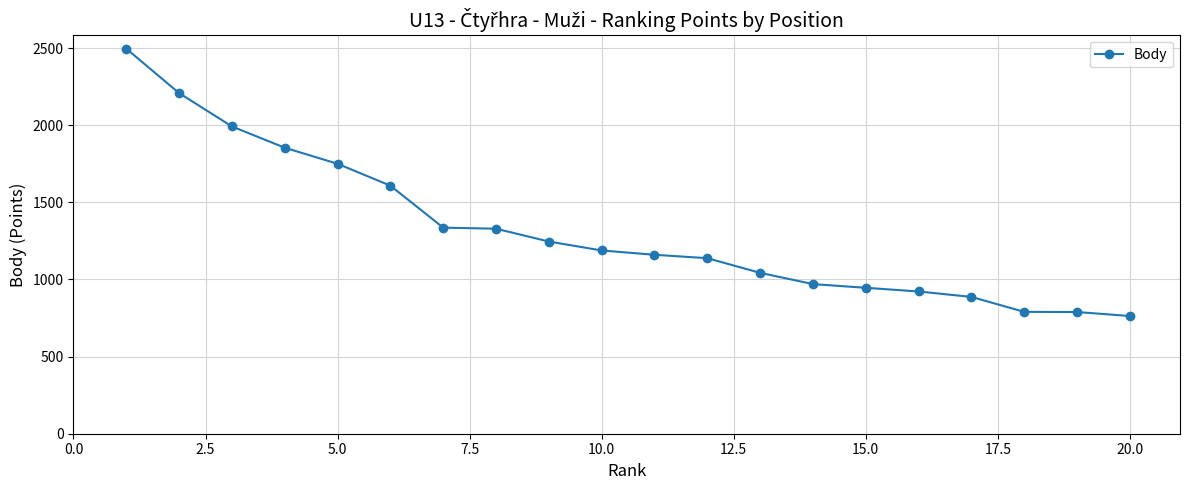

What is the smallest value displayed?

763